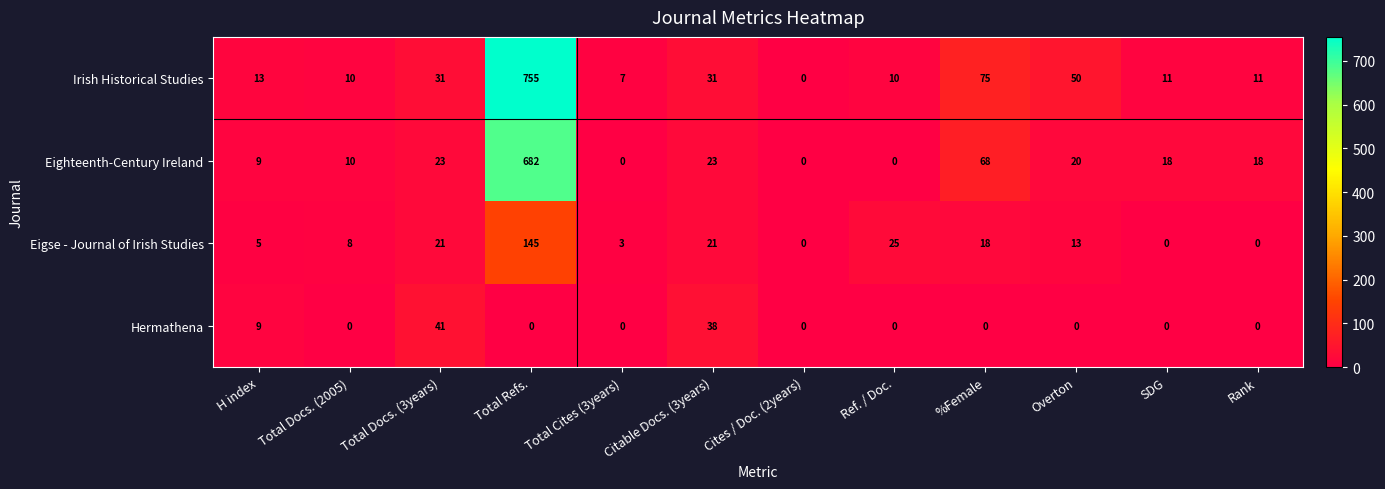

How many series are shown in this chart?

4